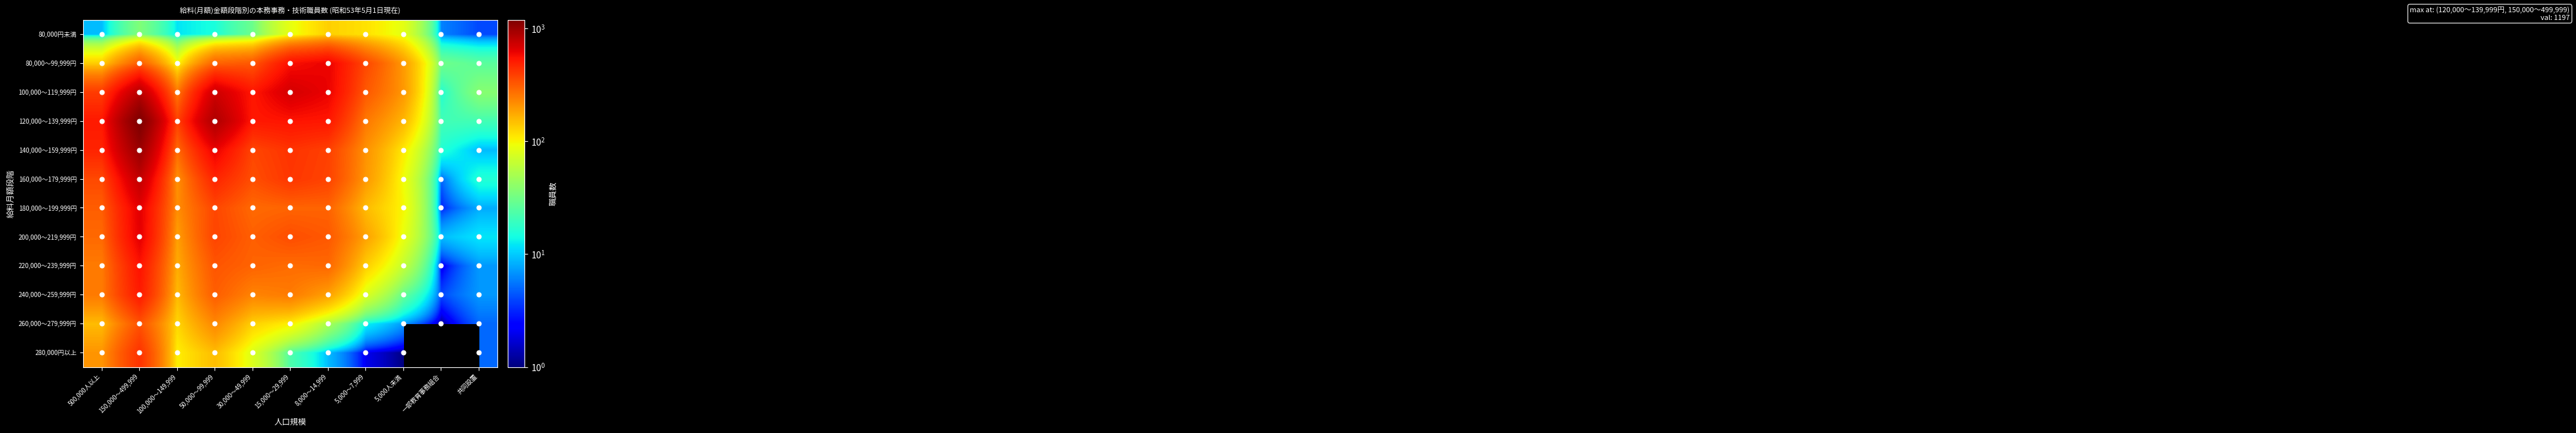

List the series in order of their peak value, lowest first.

80,000円未満, 260,000～279,999円, 280,000円以上, 240,000～259,999円, 220,000～239,999円, 80,000～99,999円, 200,000～219,999円, 180,000～199,999円, 160,000～179,999円, 100,000～119,999円, 140,000～159,999円, 120,000～139,999円